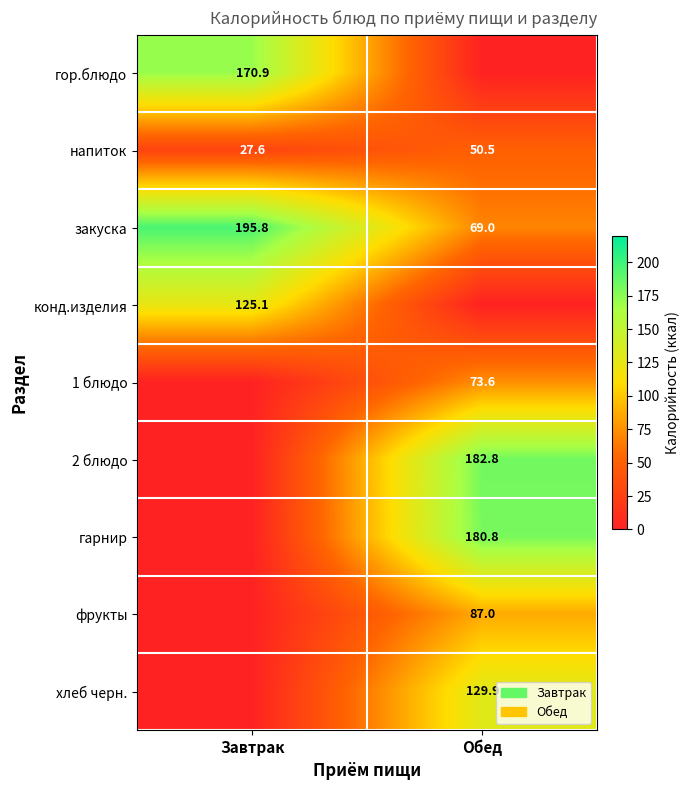

What is the maximum value for закуска?

195.8